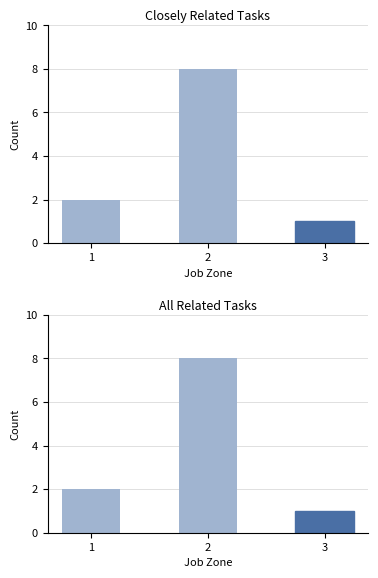

What is the difference between the maximum and minimum values in the Closely Related Tasks series?

7